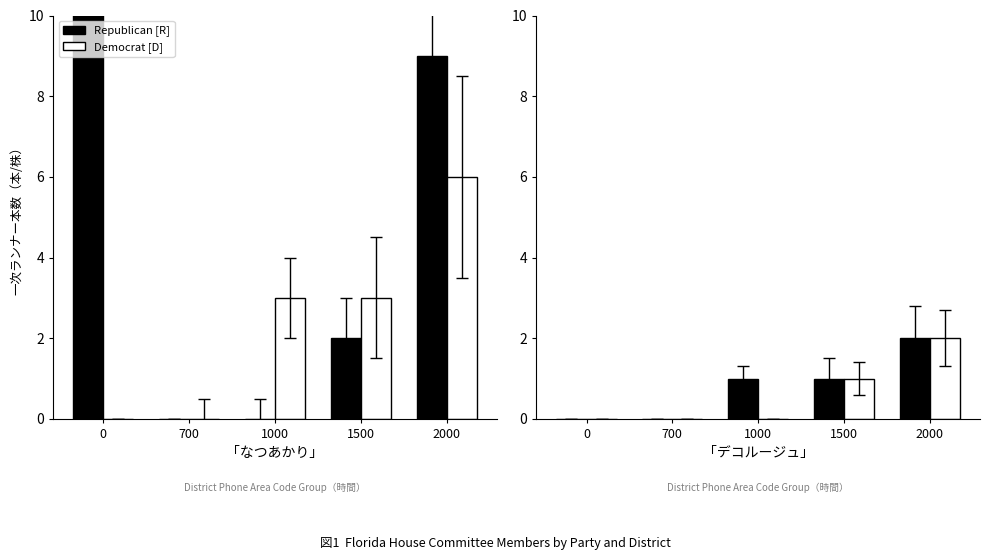

At which category is the sum across all series the highest?

2000